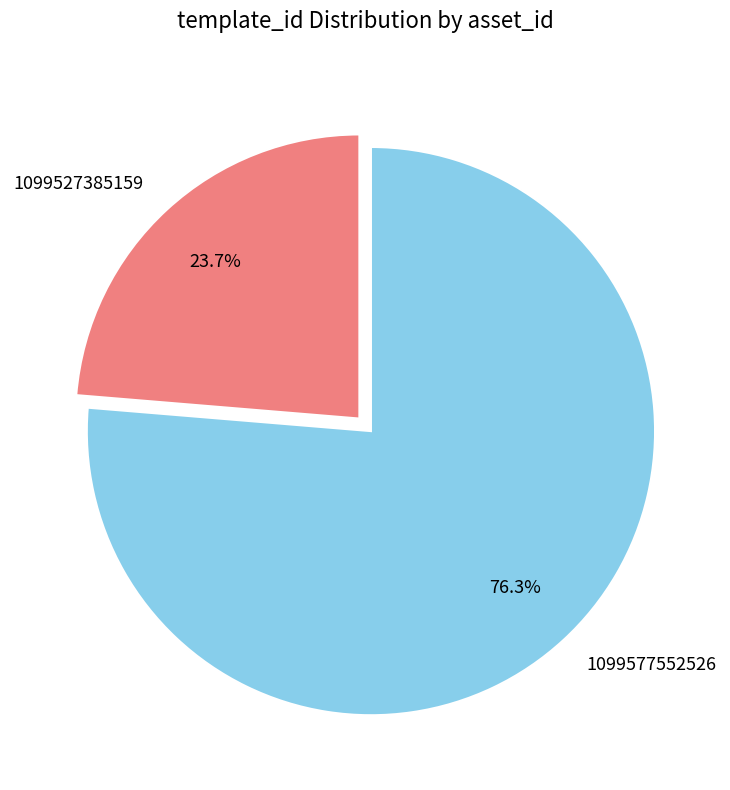

How many slices are in this pie chart?

2